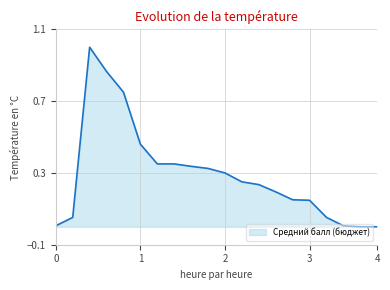

What is the greatest value displayed?

1.0